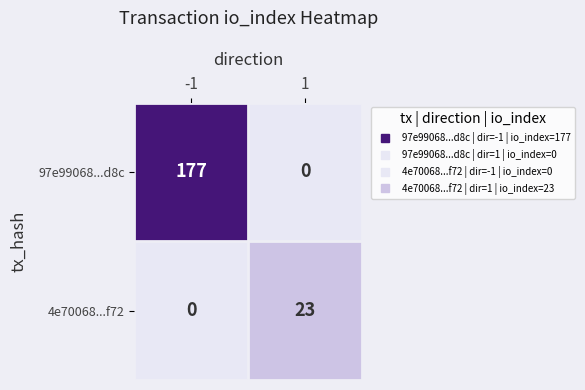

Which series has the largest total across all categories?

97e99068...d8c